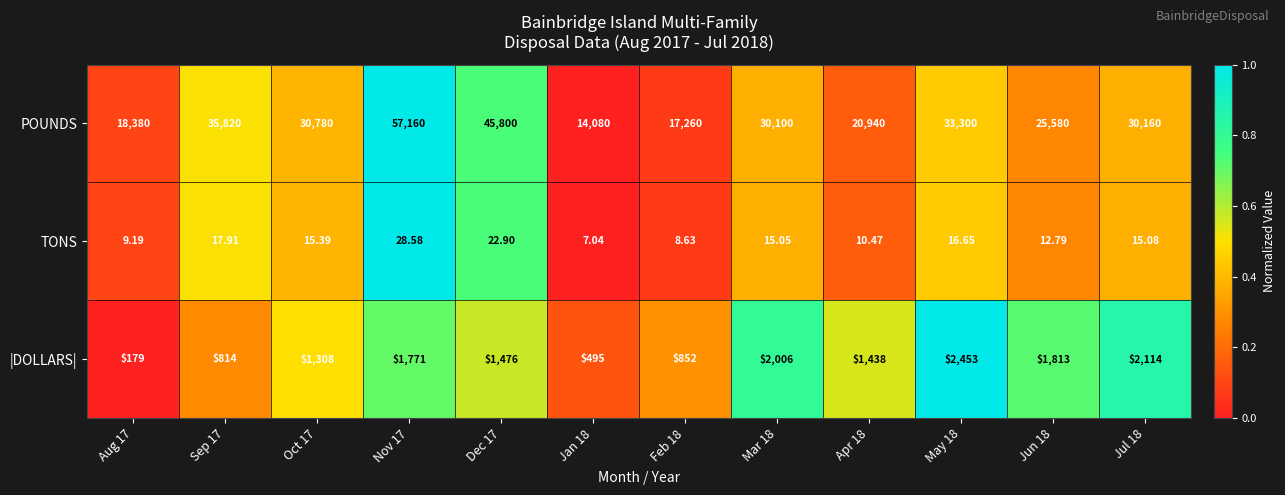

What is the total value across all series at Jul 18?

32289.1